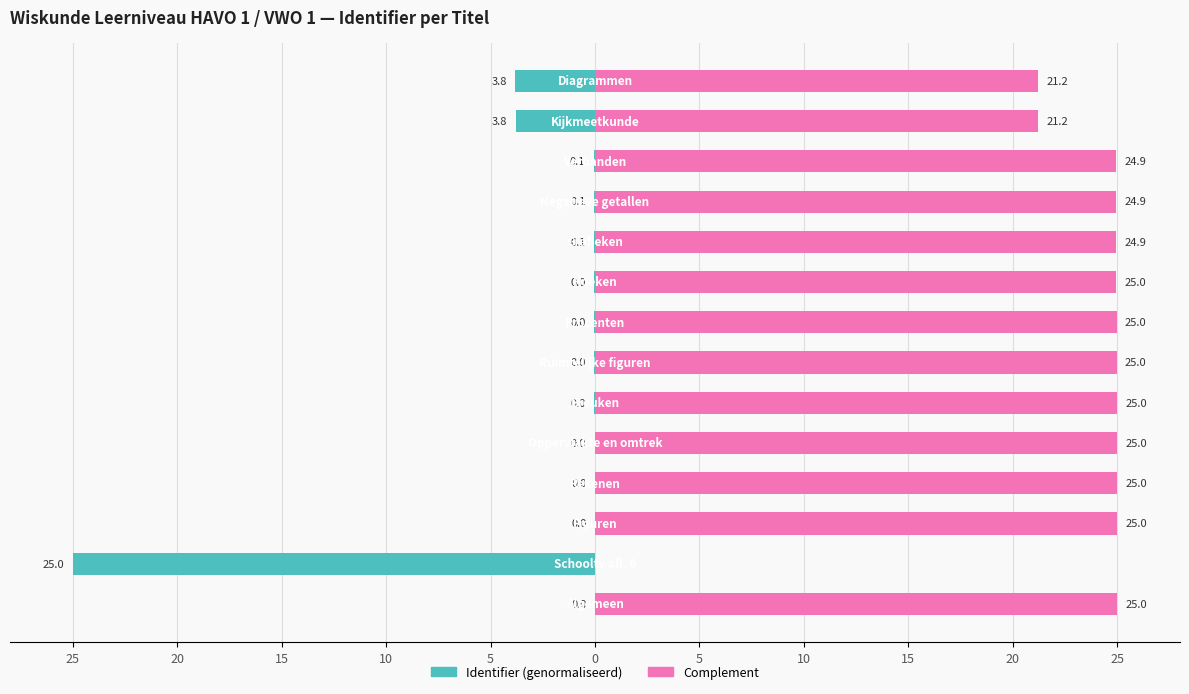

How many data points in Complement are less than 24?

3